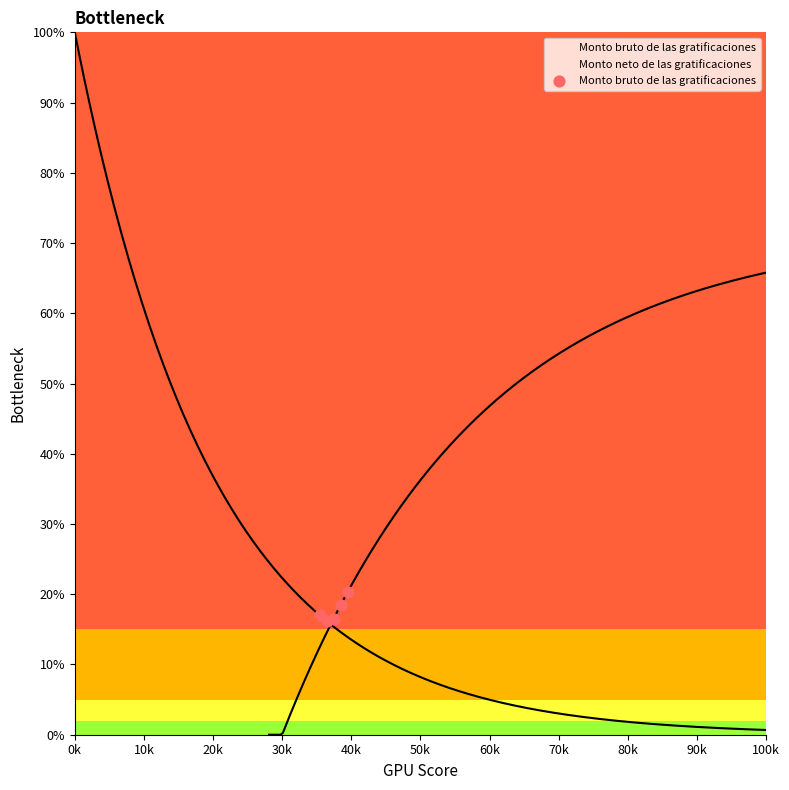

Which has a higher value, 0k or 40k?

40k